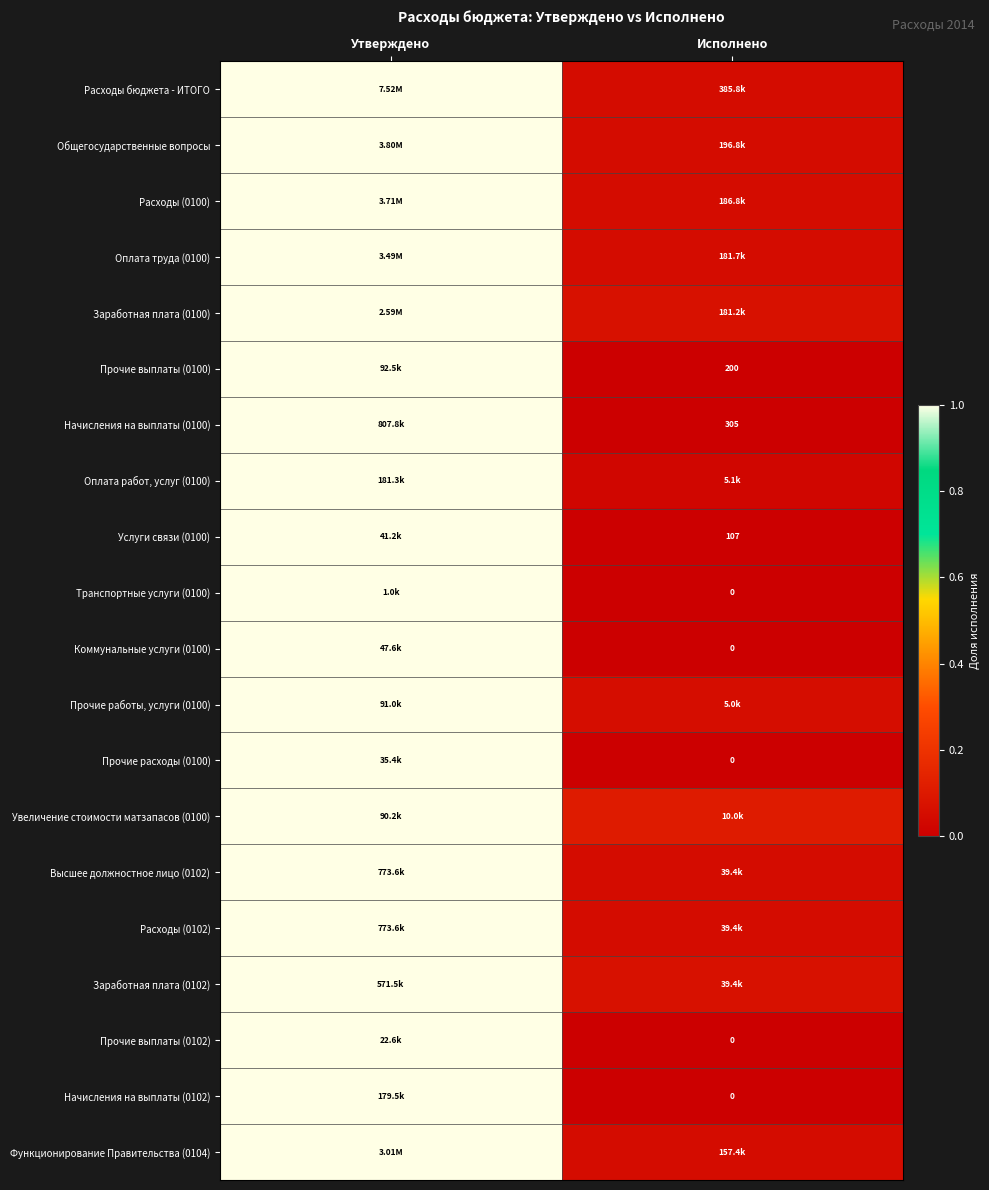

Rank the series at Исполнено from highest to lowest value.

Увеличение стоимости матзапасов (0100), Заработная плата (0100), Заработная плата (0102), Прочие работы, услуги (0100), Функционирование Правительства (0104), Оплата труда (0100), Общегосударственные вопросы, Расходы бюджета - ИТОГО, Высшее должностное лицо (0102), Расходы (0102), Расходы (0100), Оплата работ, услуг (0100), Услуги связи (0100), Прочие выплаты (0100), Начисления на выплаты (0100), Транспортные услуги (0100), Коммунальные услуги (0100), Прочие расходы (0100), Прочие выплаты (0102), Начисления на выплаты (0102)